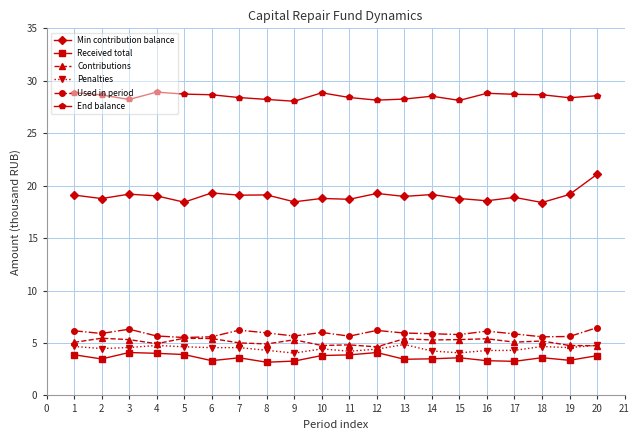

The value of Used in period at 3 is 2.7. True or false?

False